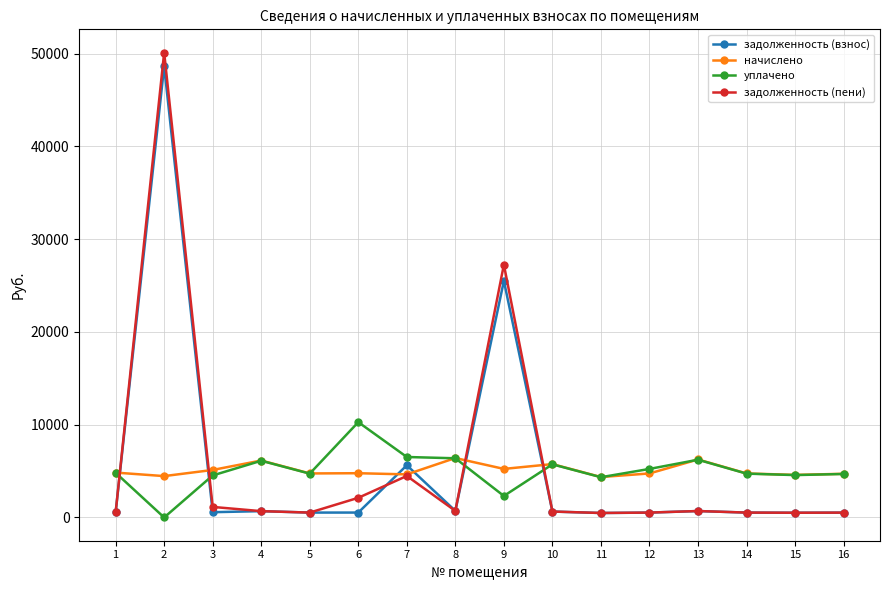

What is the value of the задолженность (взнос) point at the 12th from the left?

527.4